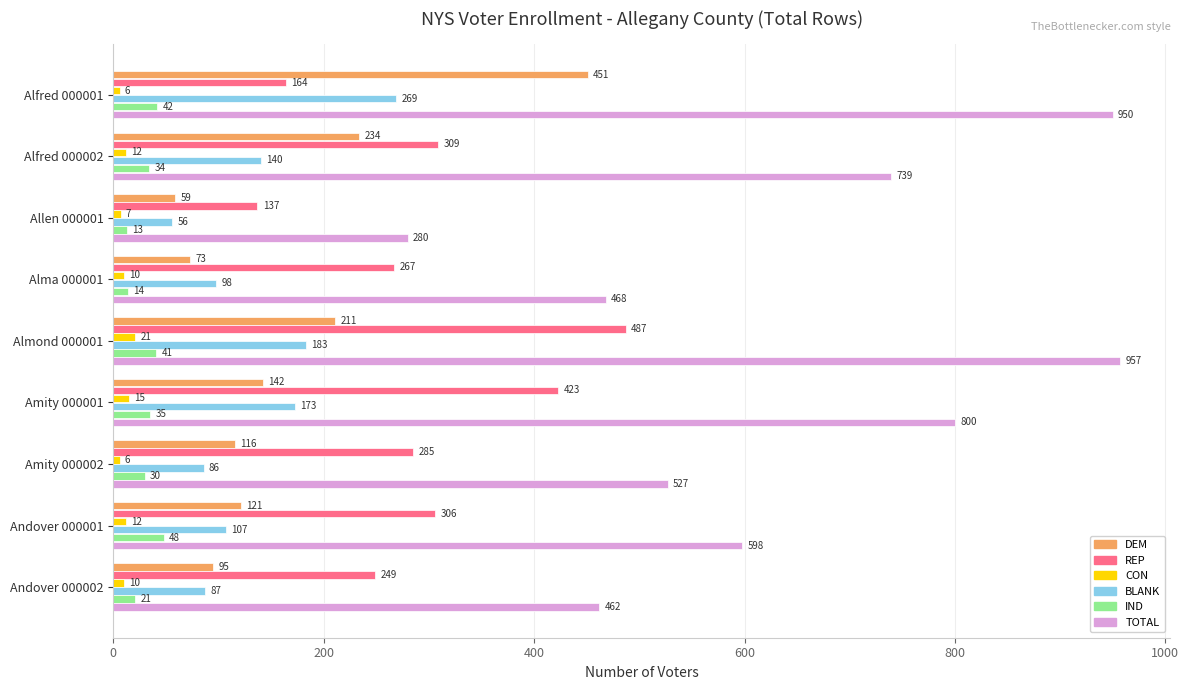

At which label does REP reach its minimum?

Allen 000001